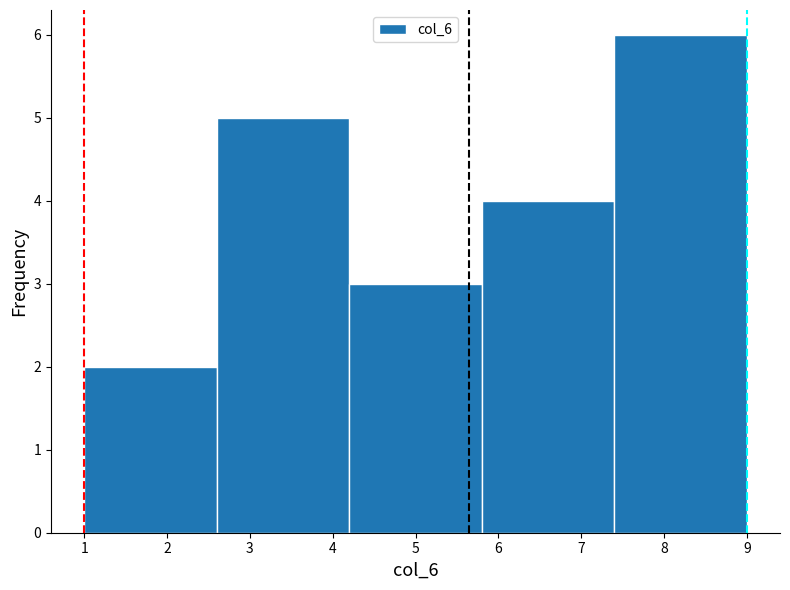

How tall is the bar that spans 4.2 to 5.8 on the x-axis? The values are not printed on the chart, so give them approximately, as read against the axis.

3